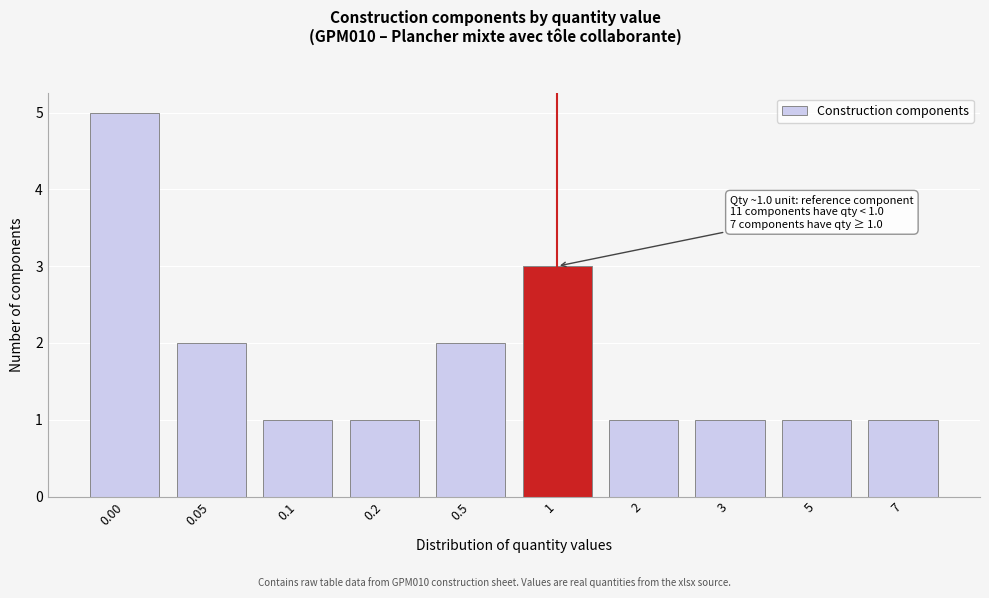

Reading right to left, extract all data points from this chart.

1	1	1	1	3	2	1	1	2	5